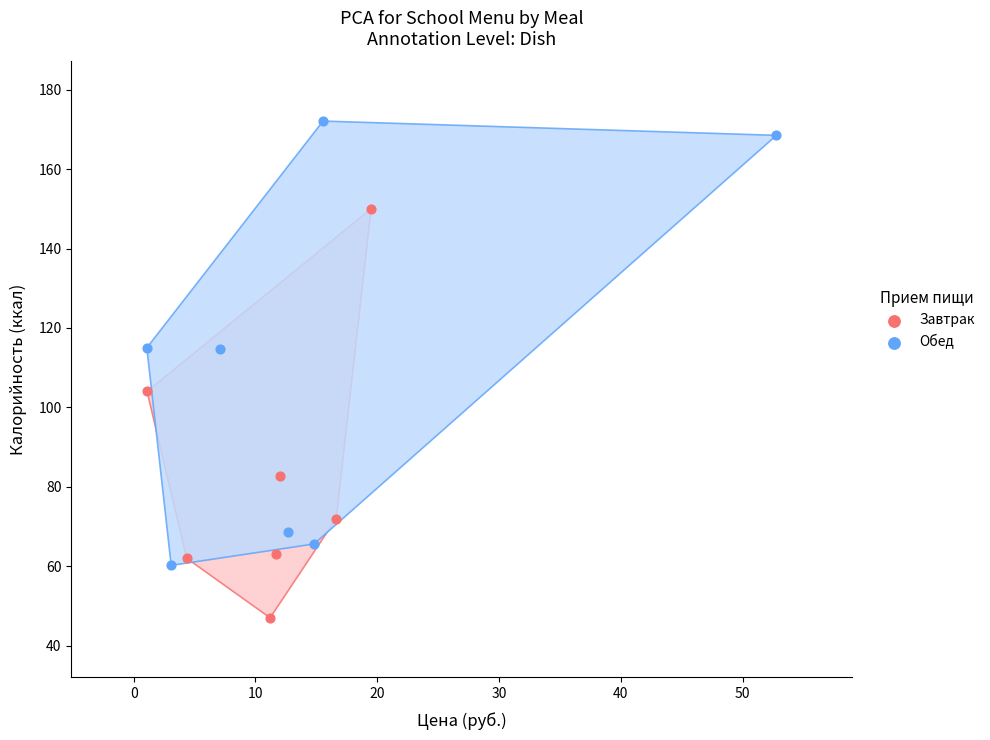

Which series reaches the maximum Y coordinate?

Обед